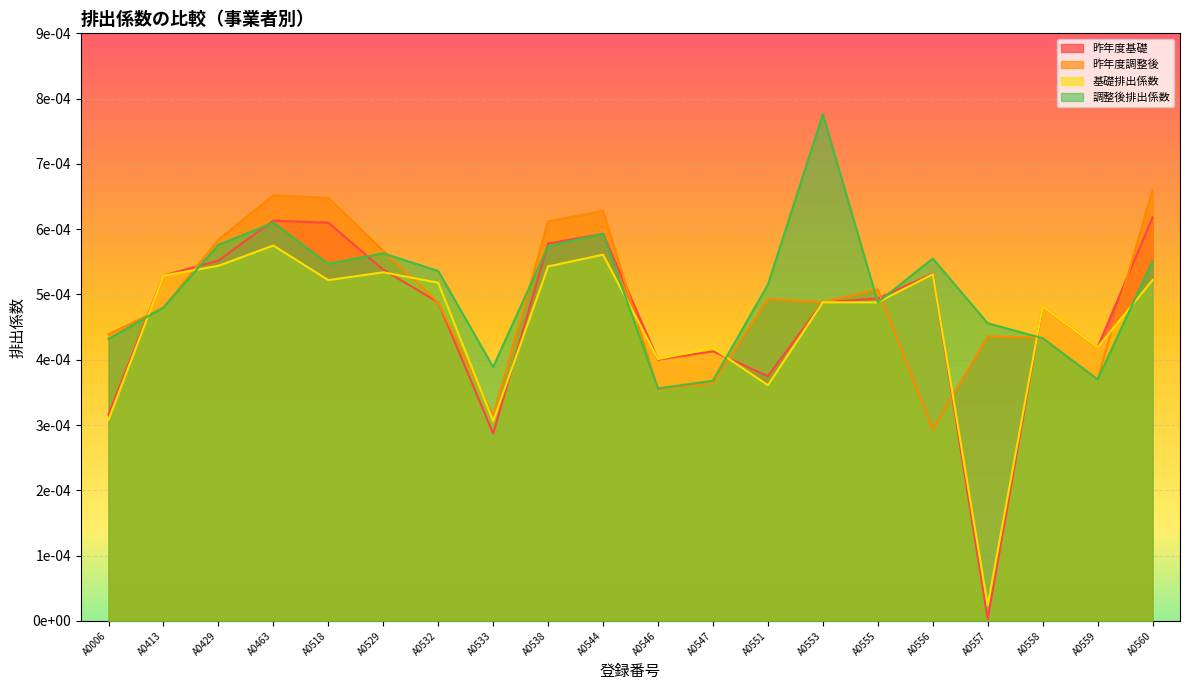

Is the value of 基礎排出係数 at A0547 greater than the value of 昨年度基礎 at A0532?

No